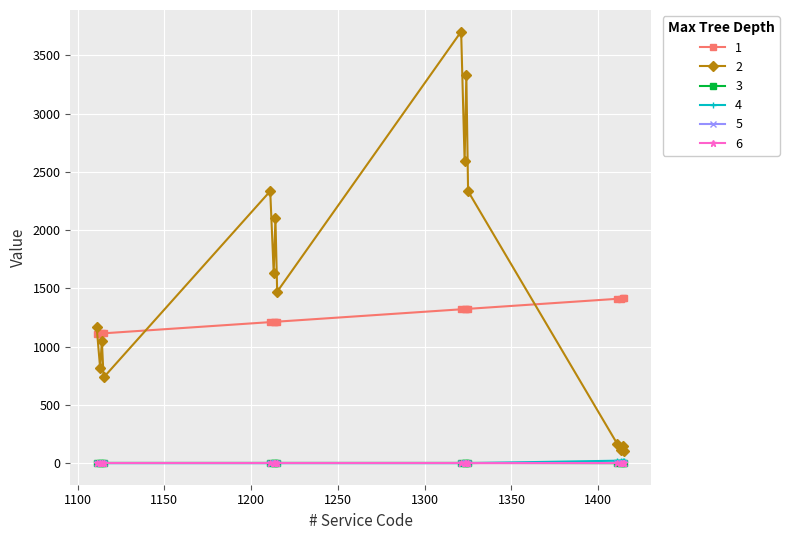

What is the maximum value shown in the chart?

3704